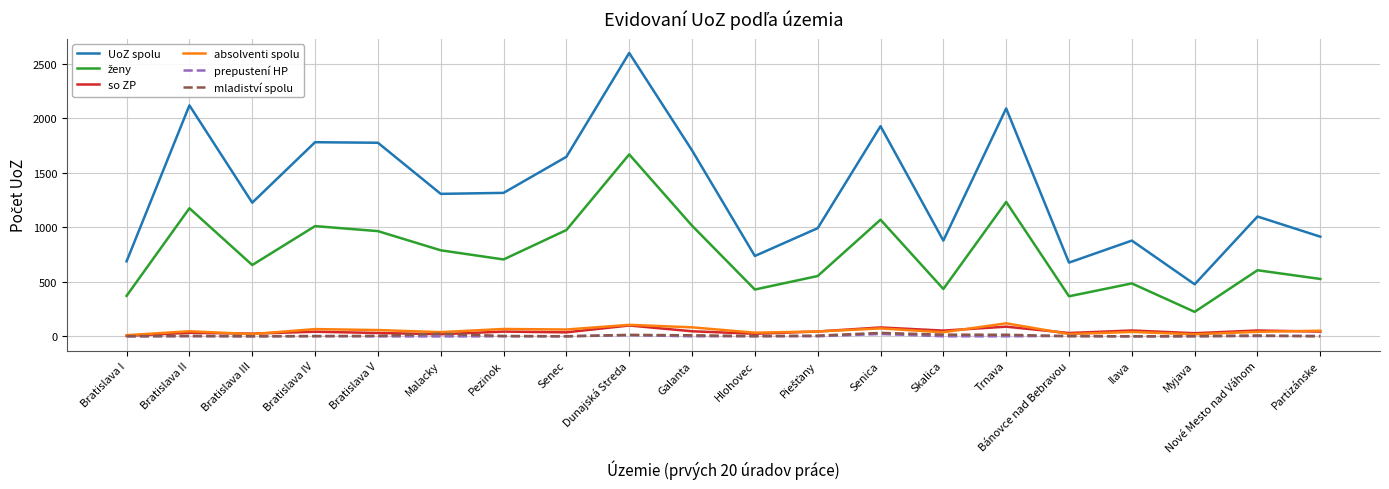

Between Pezinok and Trnava, which series saw the biggest shift?

UoZ spolu